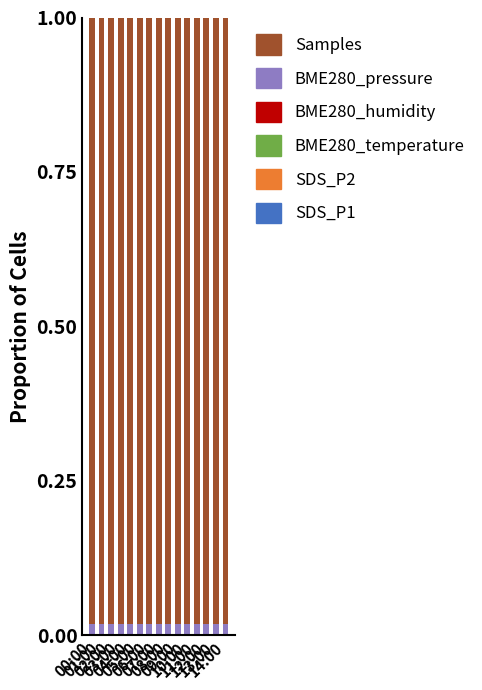

What is the label of the 6th bar from the right?

09:00